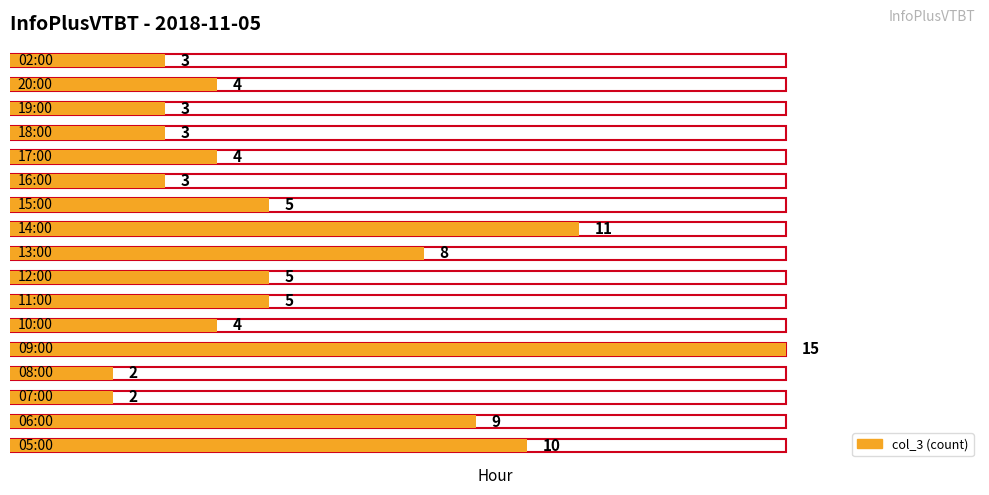

What is the change in value from 13:00 to 20:00?

-4